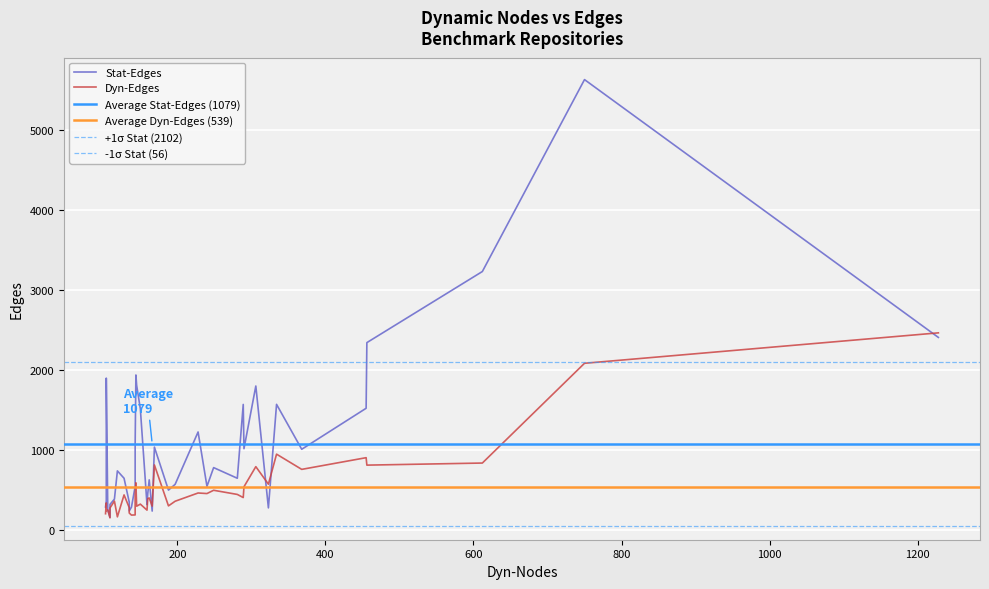

True or false: Dyn-Edges and Stat-Edges intersect in this chart.

True